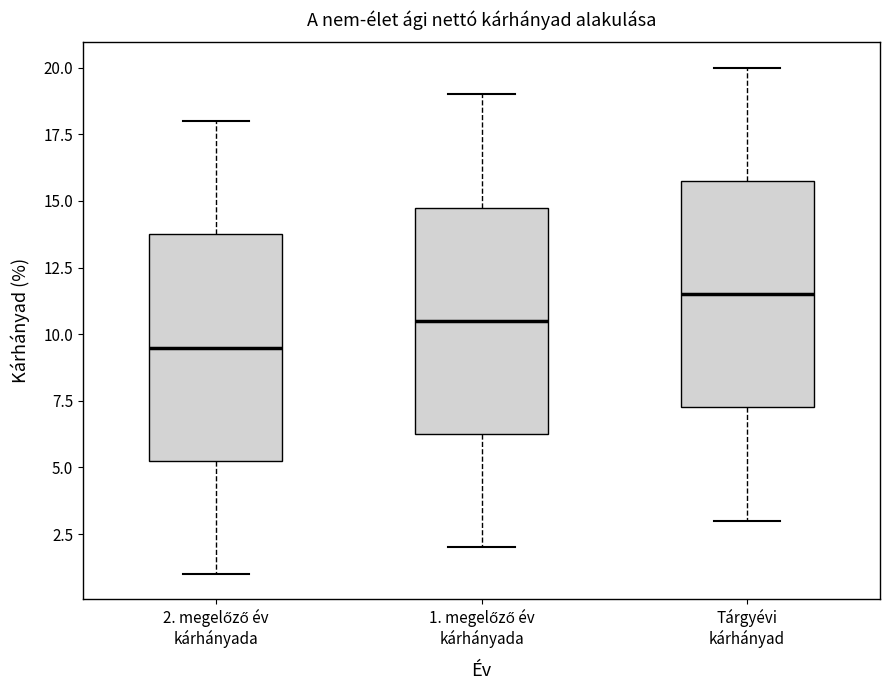

Which box's median line is the highest?

Tárgyévi kárhányad